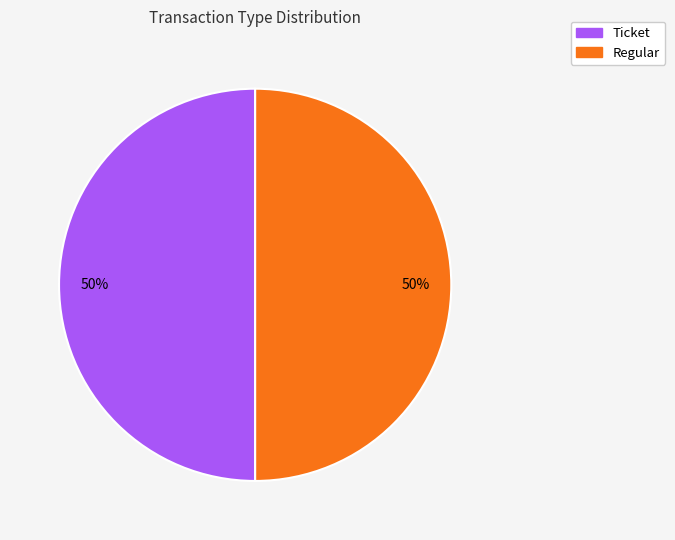

To the nearest percent, what is the average slice percentage?

50%